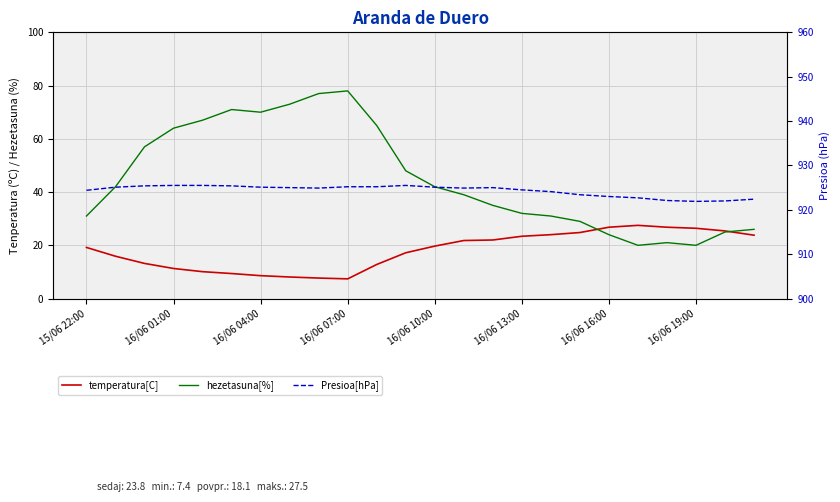

At which label does Presioa[hPa] first exceed 925?

16/06 01:00